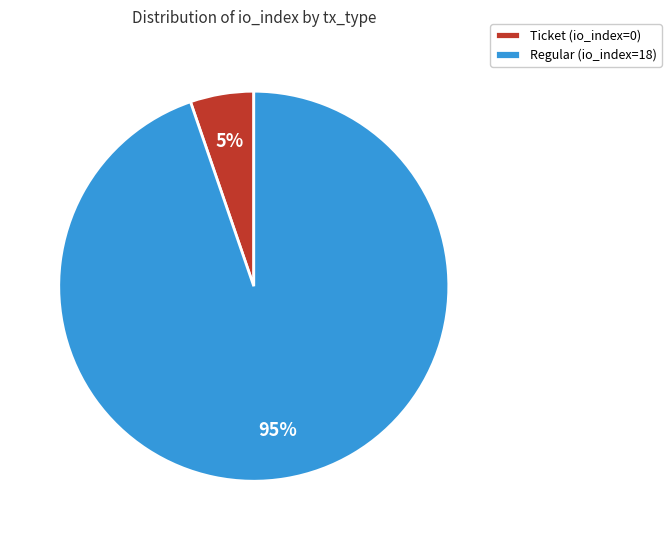

To the nearest percent, what is the average slice percentage?

50%